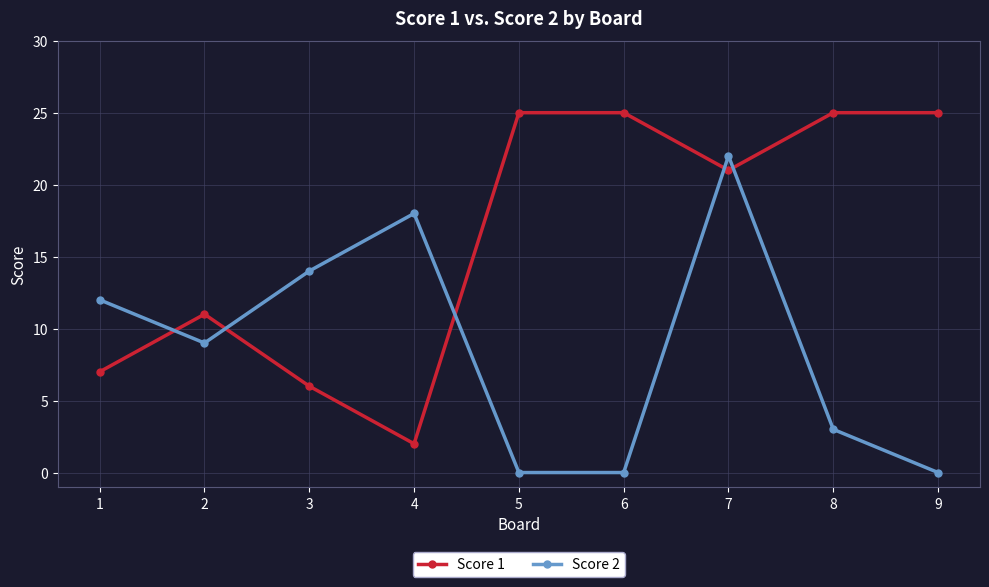

Rank the series by their maximum value, from highest to lowest.

Score 1, Score 2